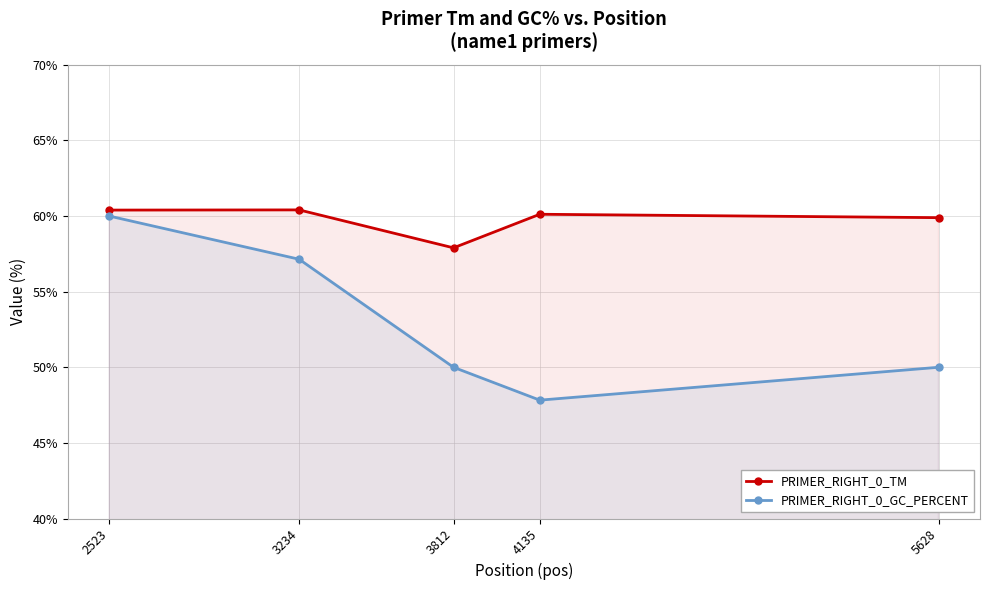

List the labels in order of PRIMER_RIGHT_0_TM value, smallest first.

3812, 5628, 4135, 2523, 3234